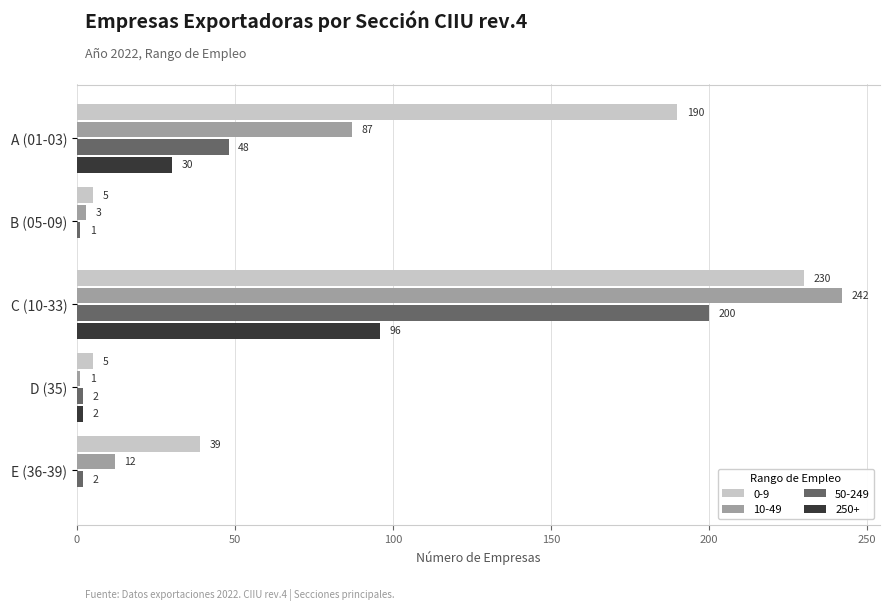

What is the sum of the 250+ values at B (05-09) and C (10-33)?

96